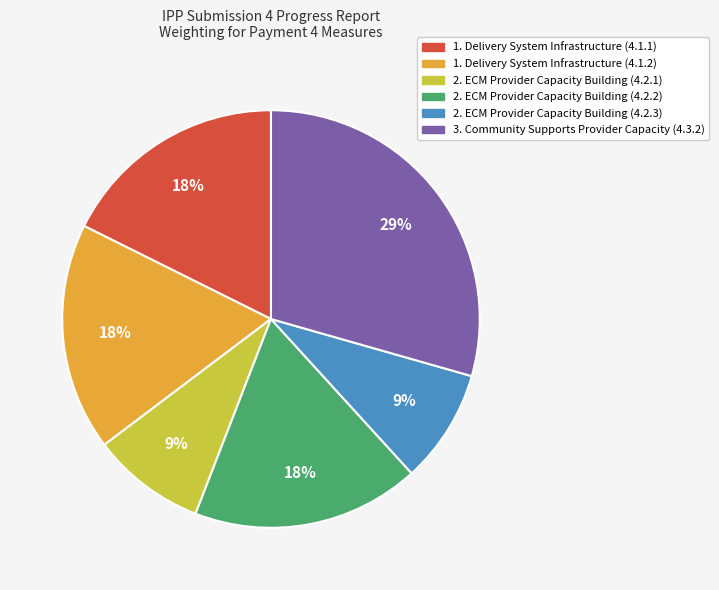

What is the ratio of the value at 2. ECM Provider Capacity Building (4.2.2) to the value at 1. Delivery System Infrastructure (4.1.2)?

1.0